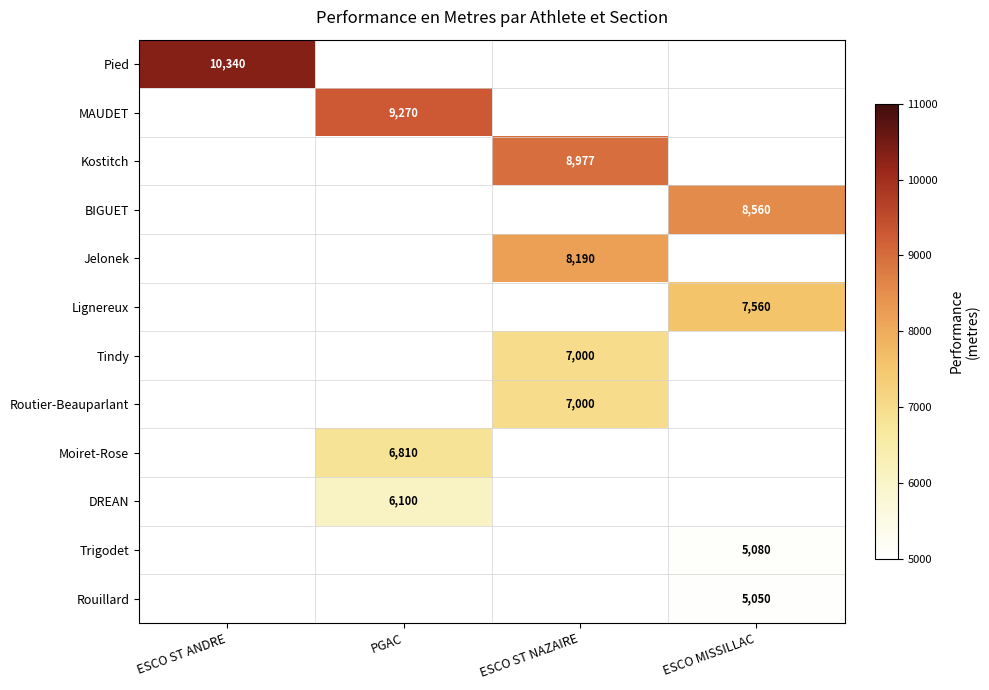

True or false: Tindy has a value of 7000 at ESCO ST NAZAIRE.

True